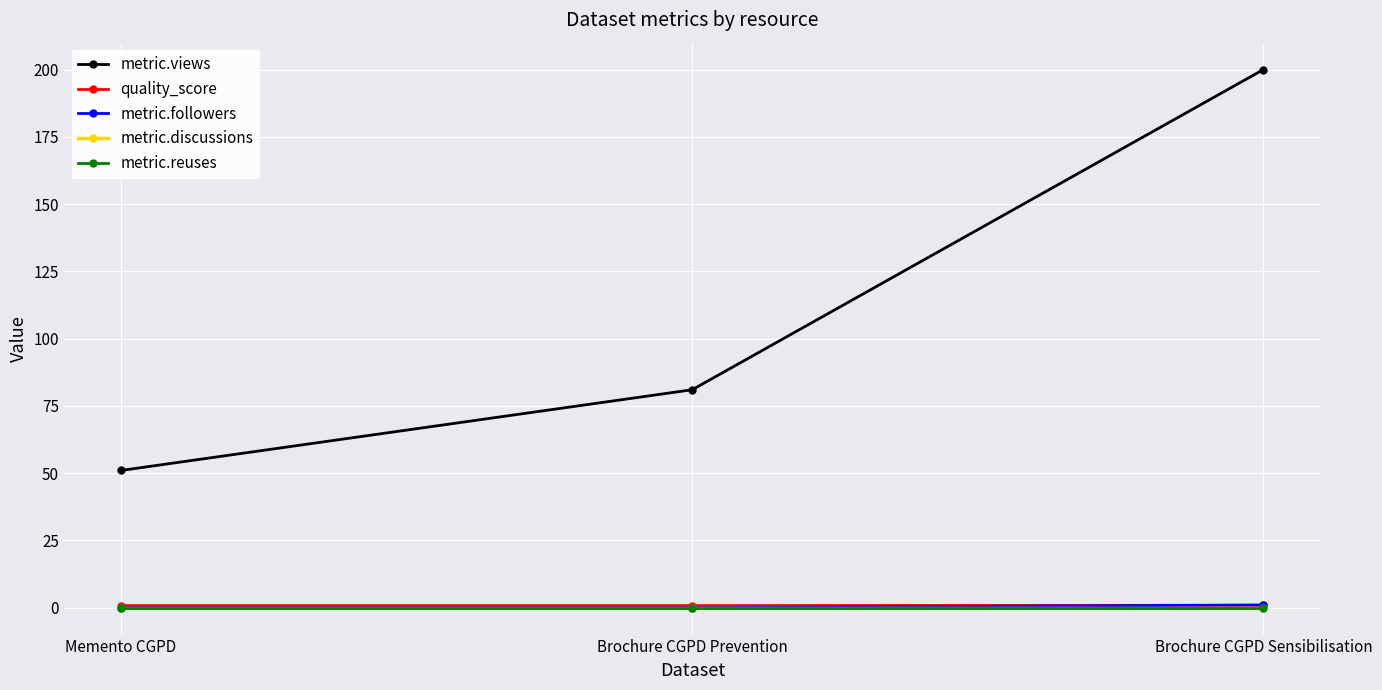

Is this an area chart (filled region under the line)?

No